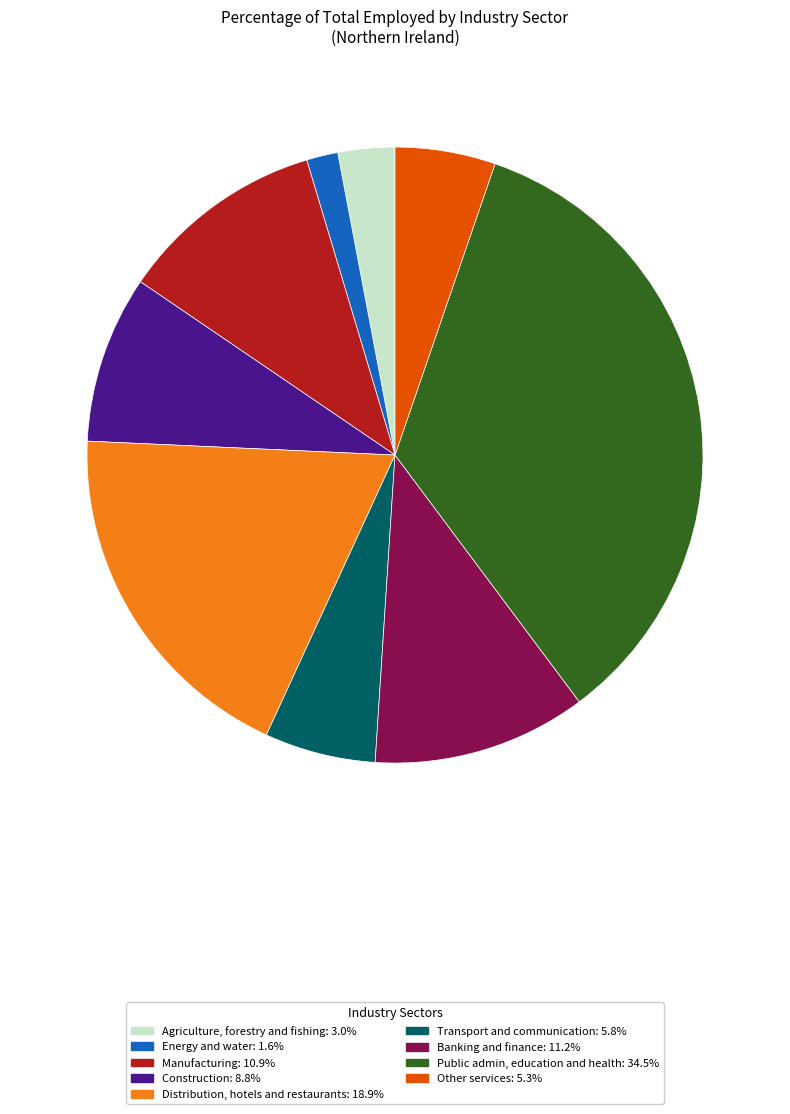

Which slice is the smallest?

Energy and water